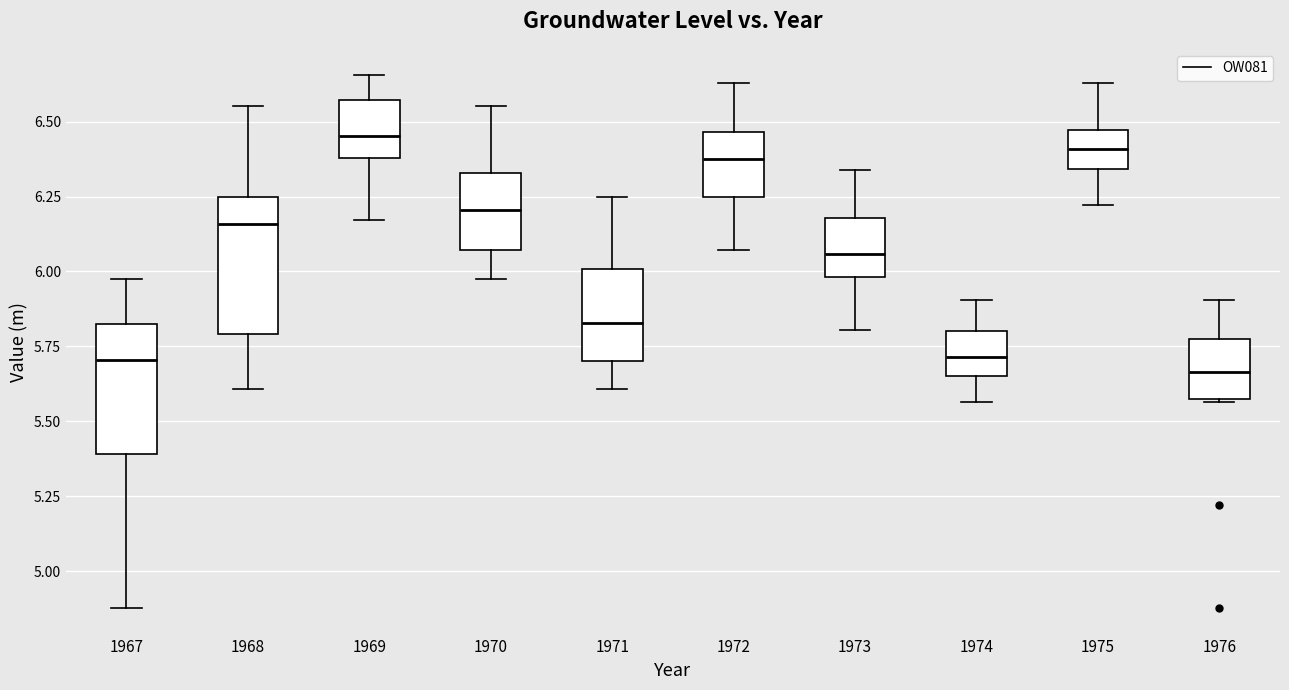

Reading left to right, transcribe this box plot: for each box, give where its median line is, the range the box spans, and where its two whiskers end, as read against the y-axis. The values are not printed on the chart, so give them approximately, as read against the axis.

1967: median 5.70, box 5.40 to 5.80, whiskers 4.90 to 5.95
1968: median 6.15, box 5.80 to 6.25, whiskers 5.60 to 6.55
1969: median 6.45, box 6.40 to 6.55, whiskers 6.15 to 6.65
1970: median 6.20, box 6.05 to 6.35, whiskers 5.95 to 6.55
1971: median 5.85, box 5.70 to 6.00, whiskers 5.60 to 6.25
1972: median 6.40, box 6.25 to 6.45, whiskers 6.05 to 6.65
1973: median 6.05, box 6.00 to 6.20, whiskers 5.80 to 6.35
1974: median 5.70, box 5.65 to 5.80, whiskers 5.55 to 5.90
1975: median 6.40, box 6.35 to 6.45, whiskers 6.20 to 6.65
1976: median 5.65, box 5.55 to 5.80, whiskers 5.55 to 5.90